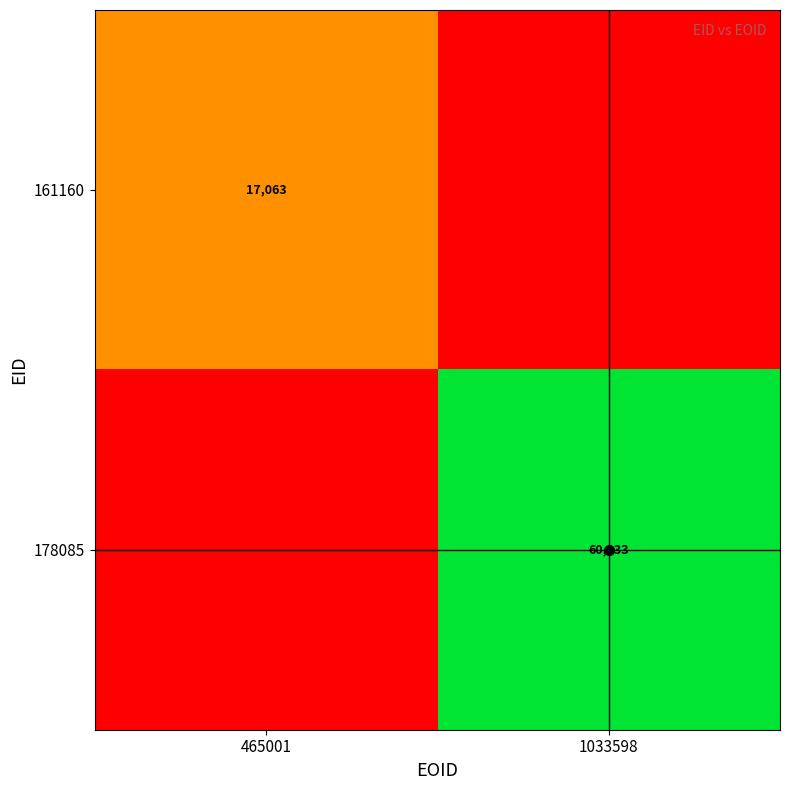

At 1033598, list the series in order from largest to smallest.

178085, 161160